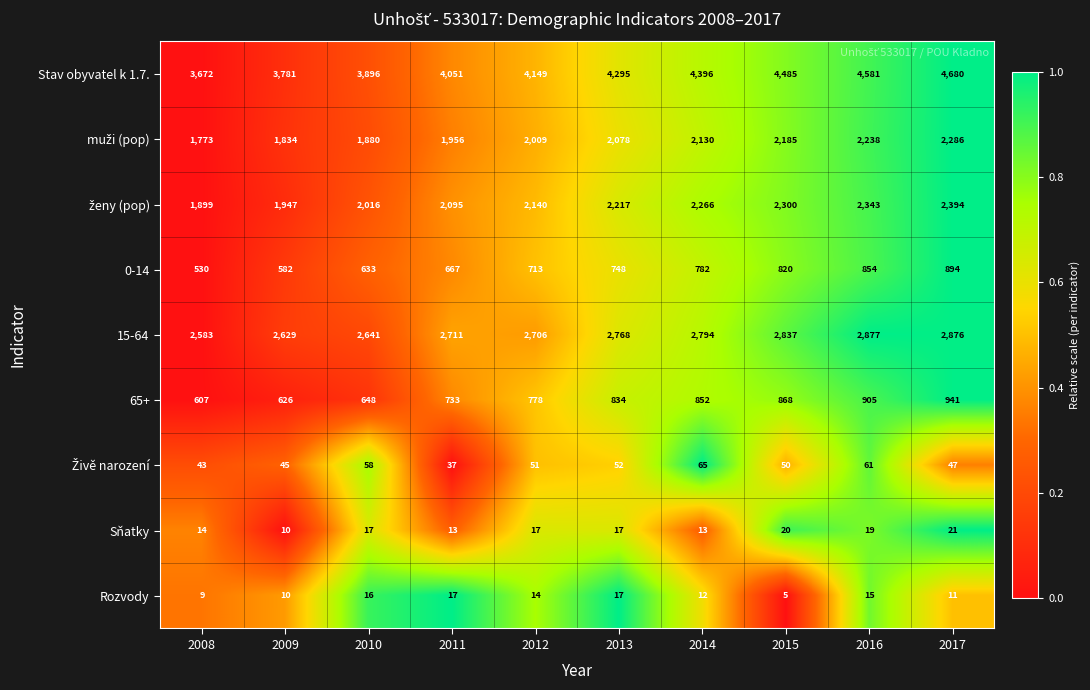

What is the difference between the highest and lowest values at 2017?

4669